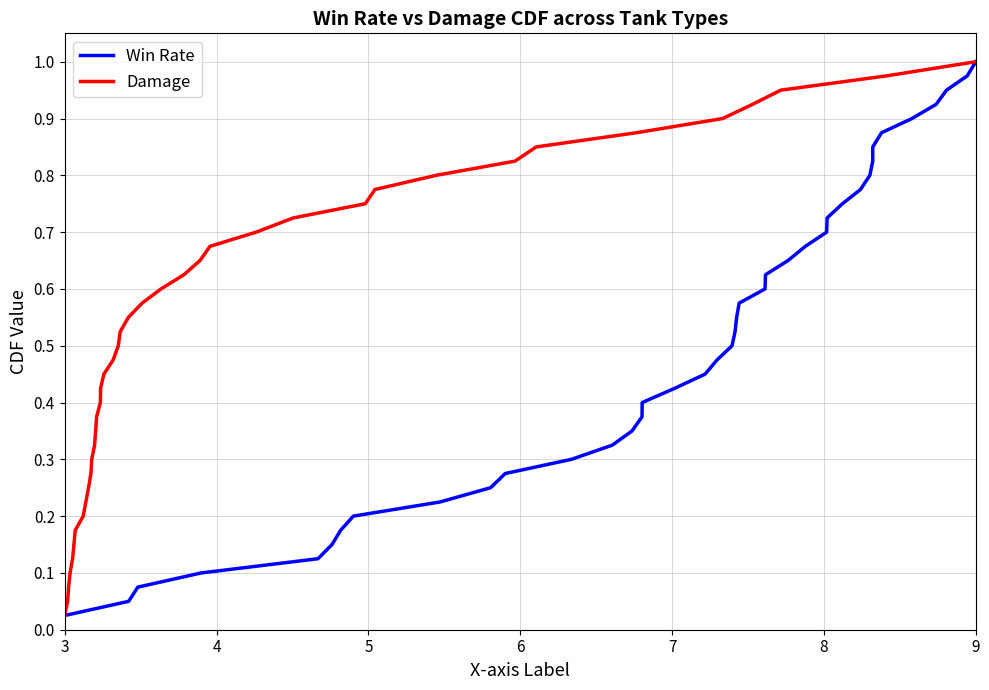

Where is Damage nearest to the value 0?

3